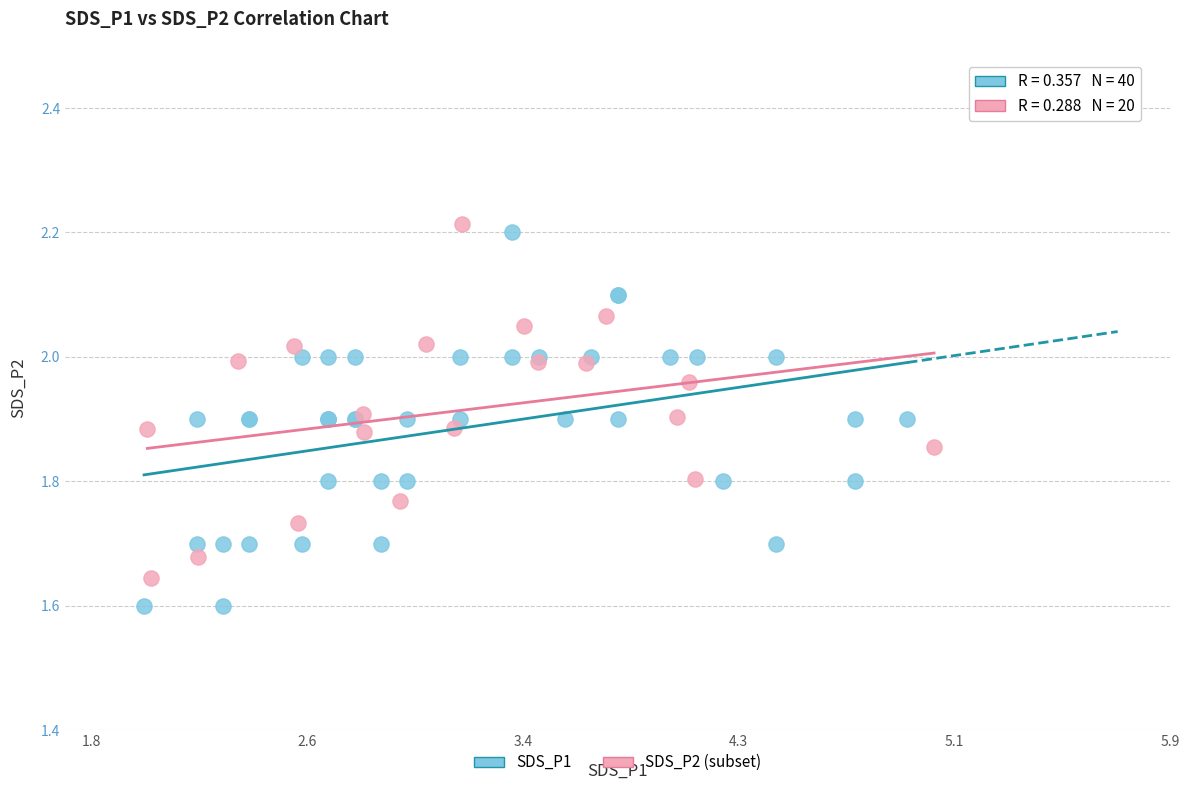

Which series contains the lowest Y value?

SDS_P1